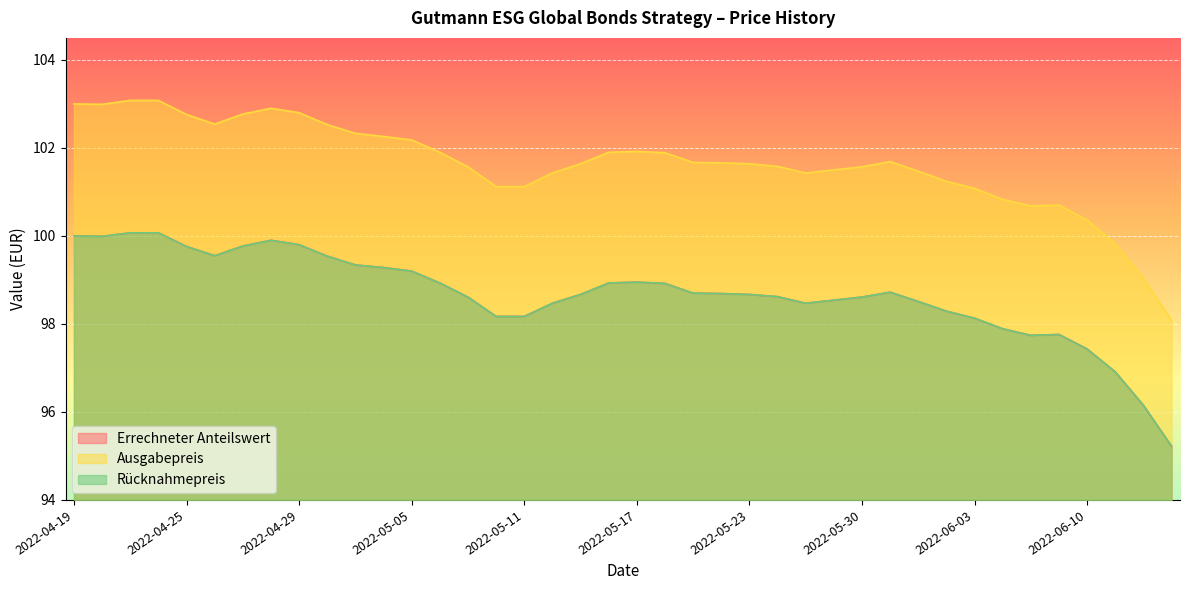

The value of Rücknahmepreis at 2022-05-09 is 98.6. True or false?

True